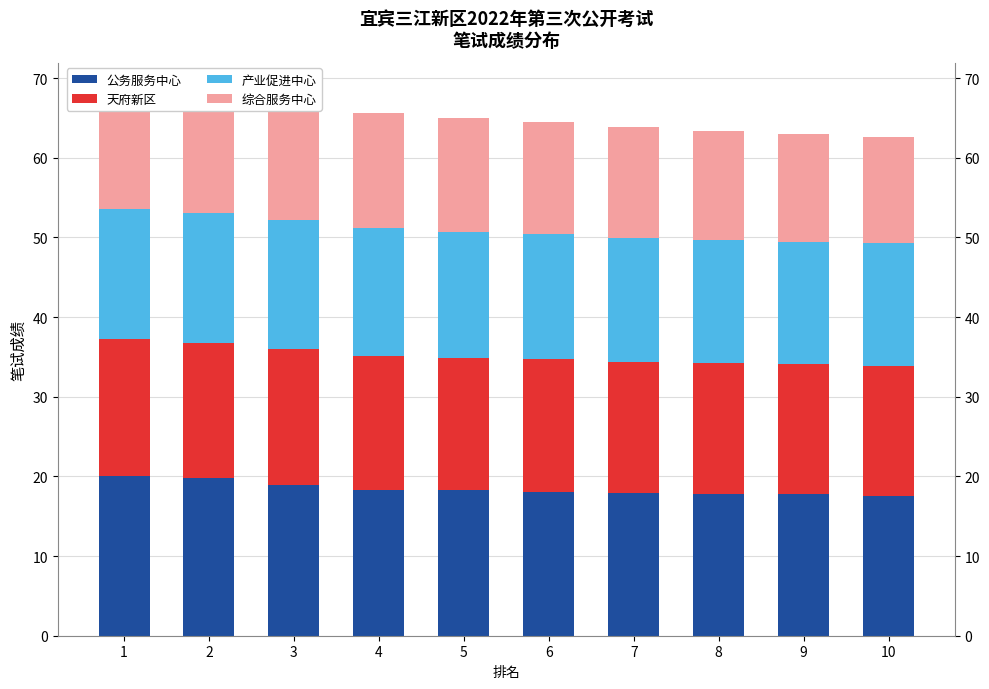

True or false: 综合服务中心 has a value of 14.6 at 3.

True